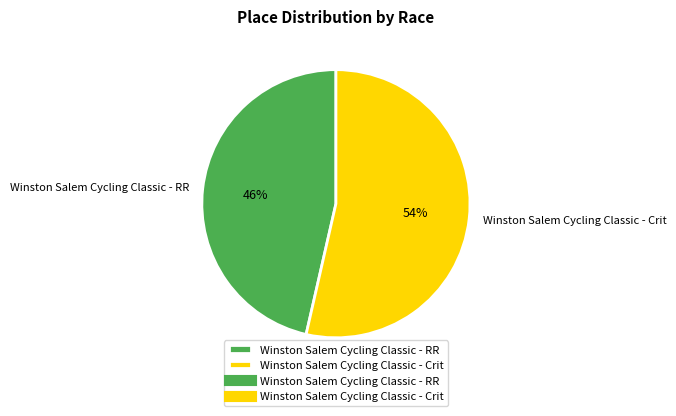

Count the number of slices in the pie.

2